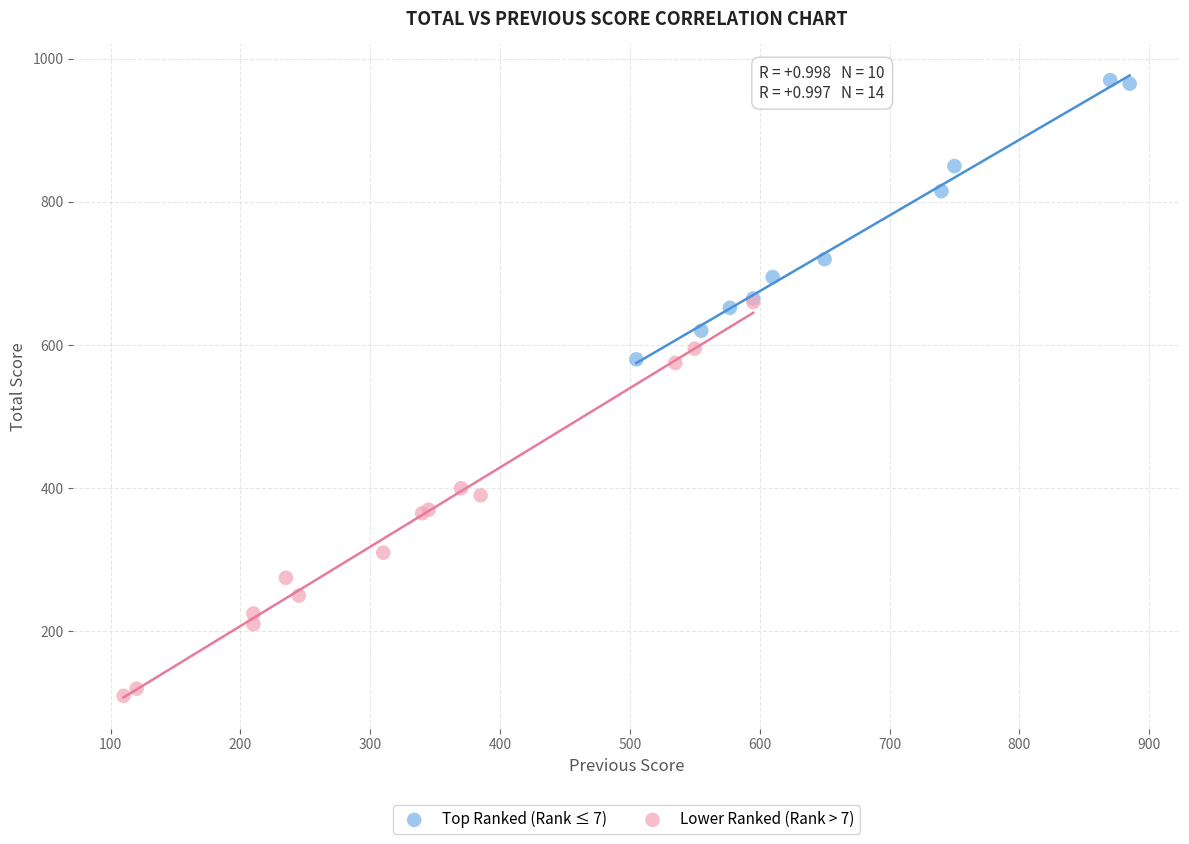

Which series contains the highest Y value?

Top Ranked (Rank ≤ 7)